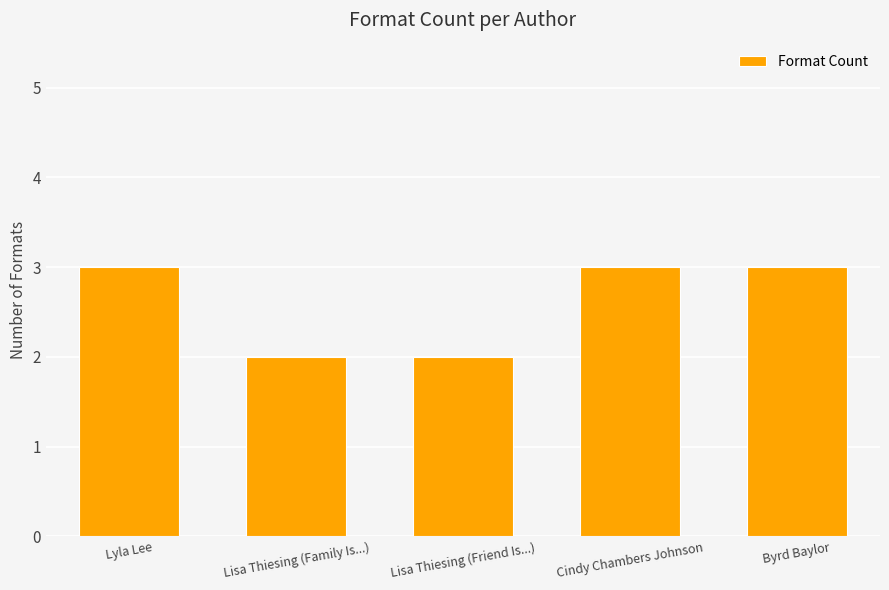

Are the bars horizontal?

No